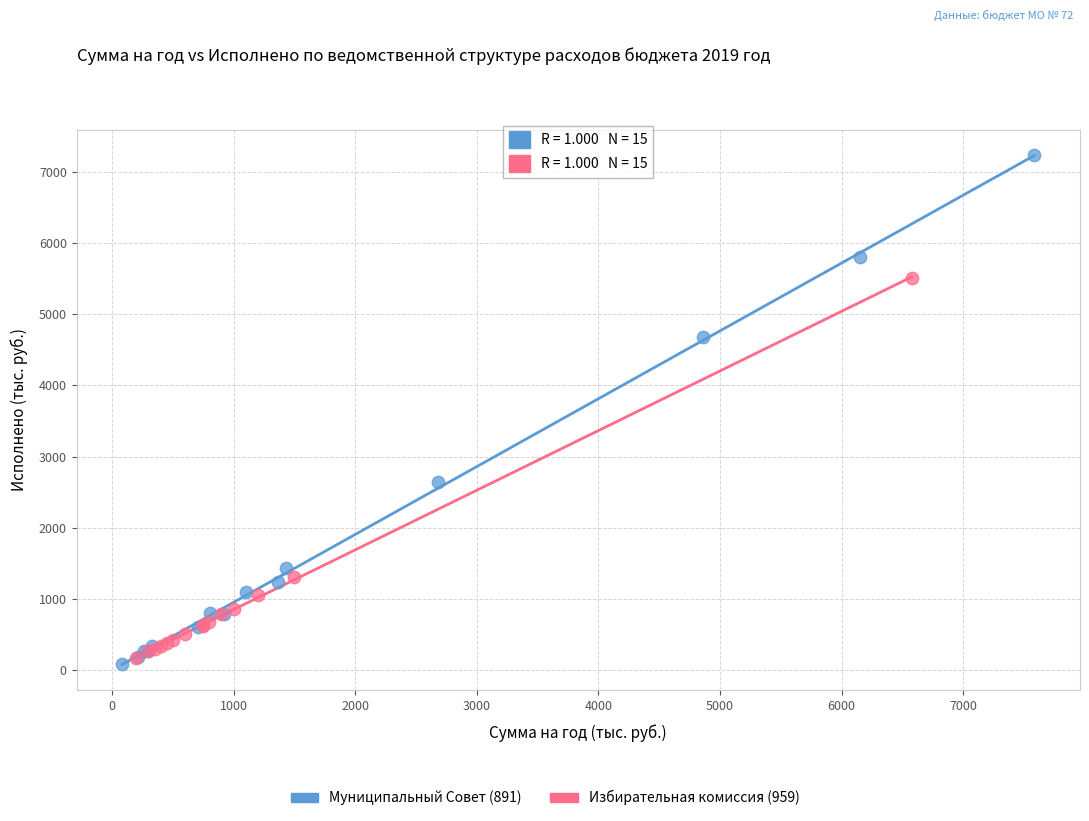

Which series contains the highest Y value?

Муниципальный Совет (891)